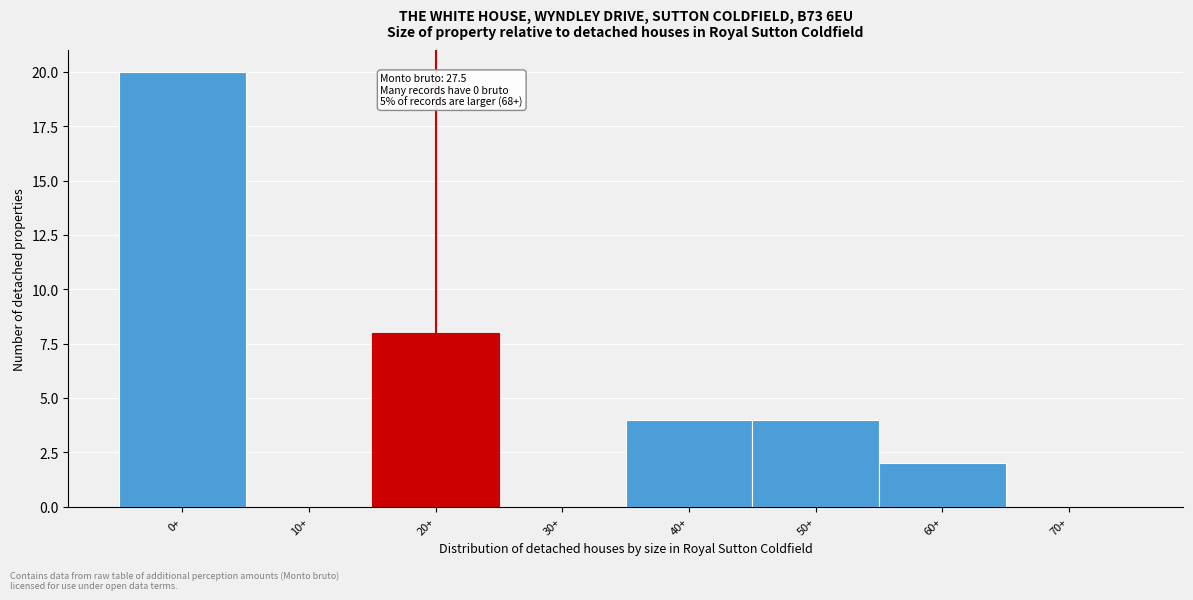

Reading left to right, what are all the values shown in this chart?

0+=20	10+=0	20+=8	30+=0	40+=4	50+=4	60+=2	70+=0